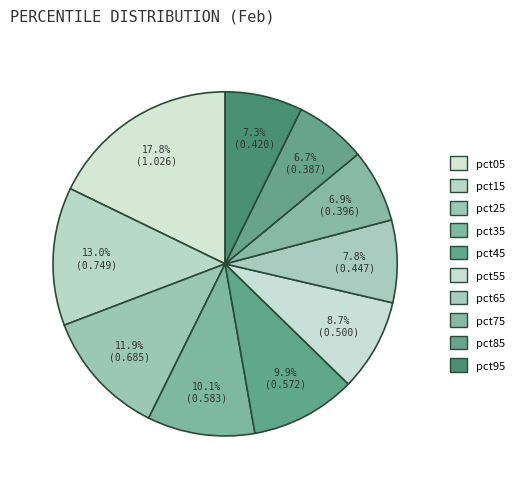

Which category has the biggest portion of the pie?

pct05